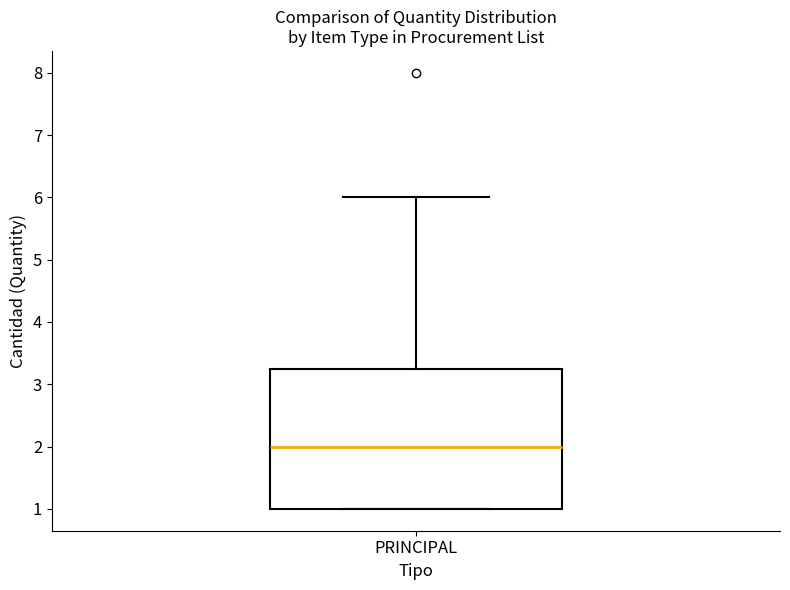

Read this box plot against the y-axis: the position of the median line, the range covered by the box, and the ends of both whiskers. The values are not printed on the chart, so give them approximately, as read against the axis.

median 2.0, box 1.0 to 3.3, whiskers 1.0 to 6.0